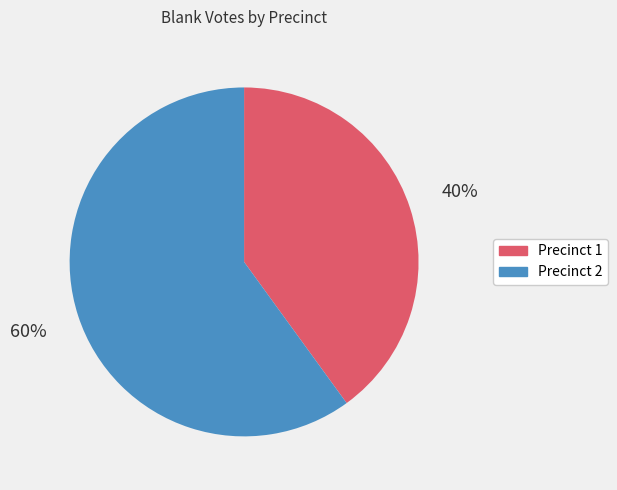

How many segments does this pie chart have?

2